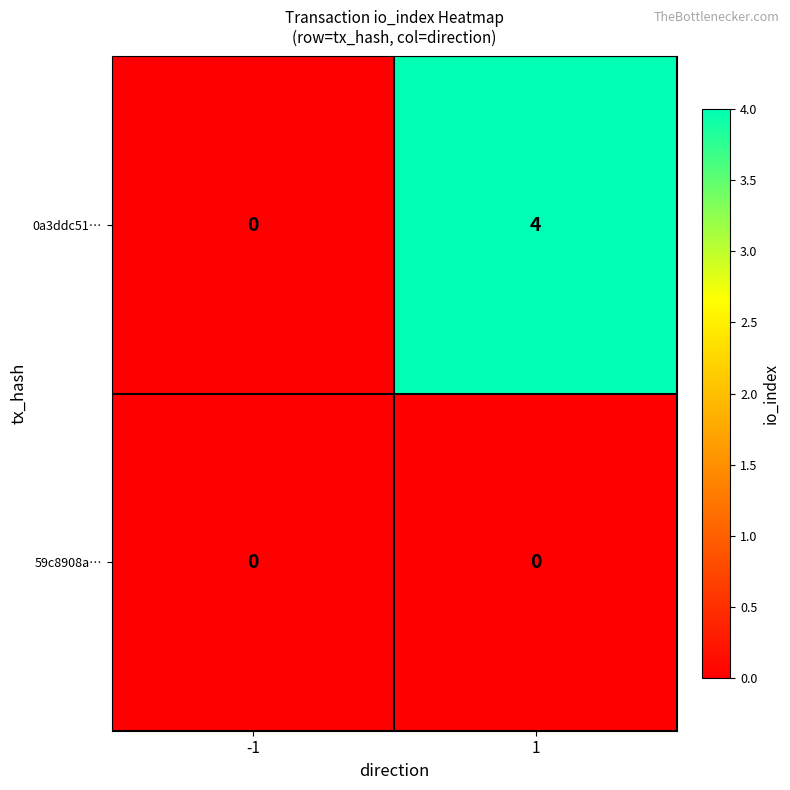

Read the 0a3ddc51… value at 1.

4